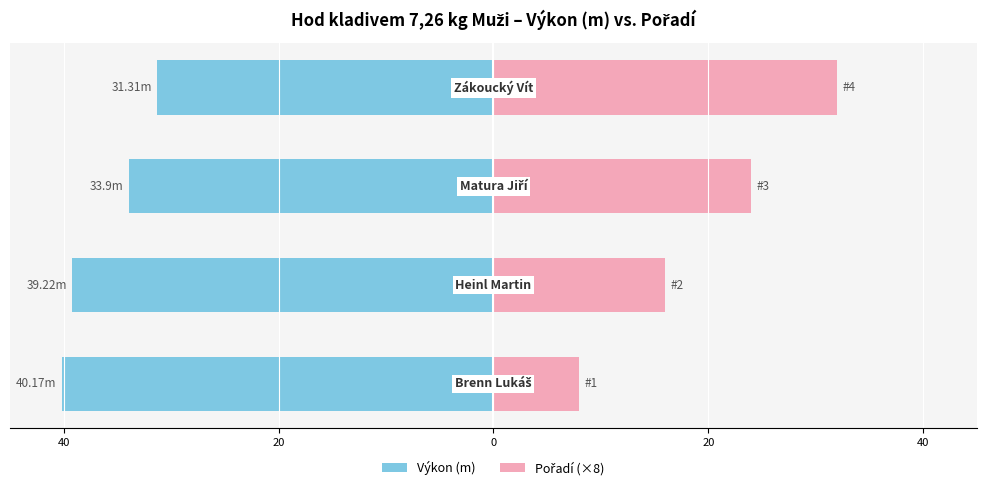

The value of Výkon (m) at 20 is -22.5. True or false?

False